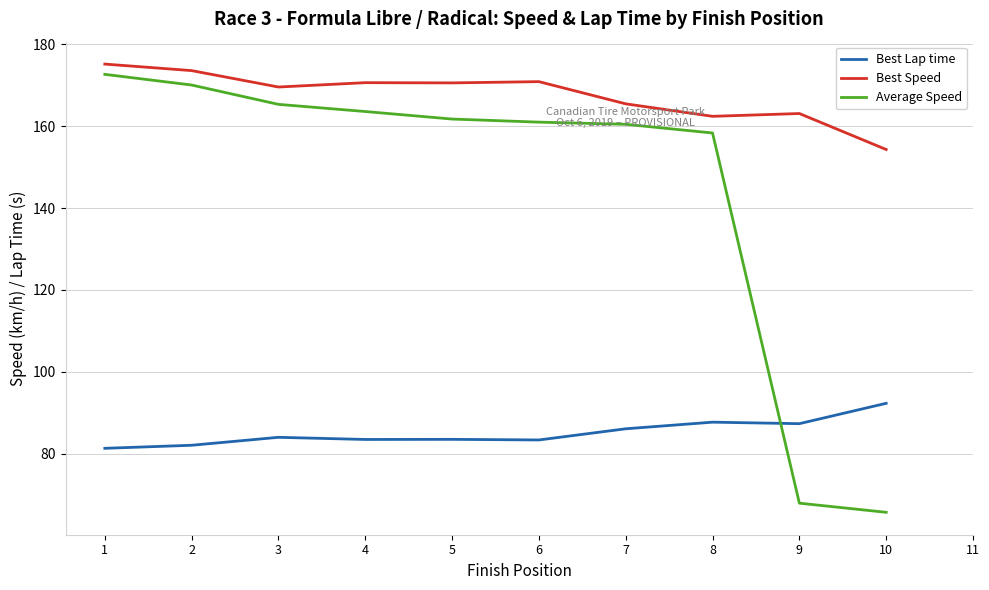

How many categories are shown in the chart?

11